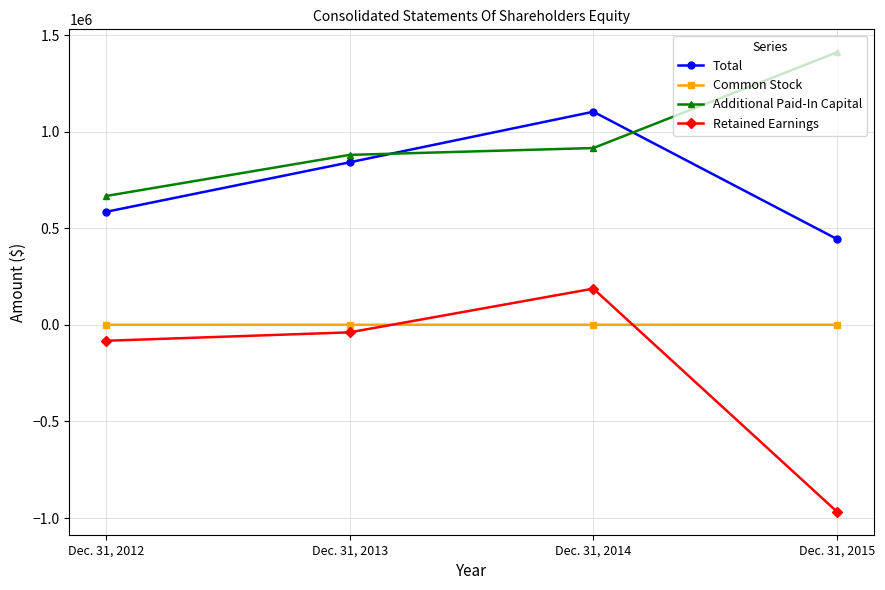

Between which two adjacent categories do Total and Additional Paid-In Capital first intersect?

Dec. 31, 2013 and Dec. 31, 2014